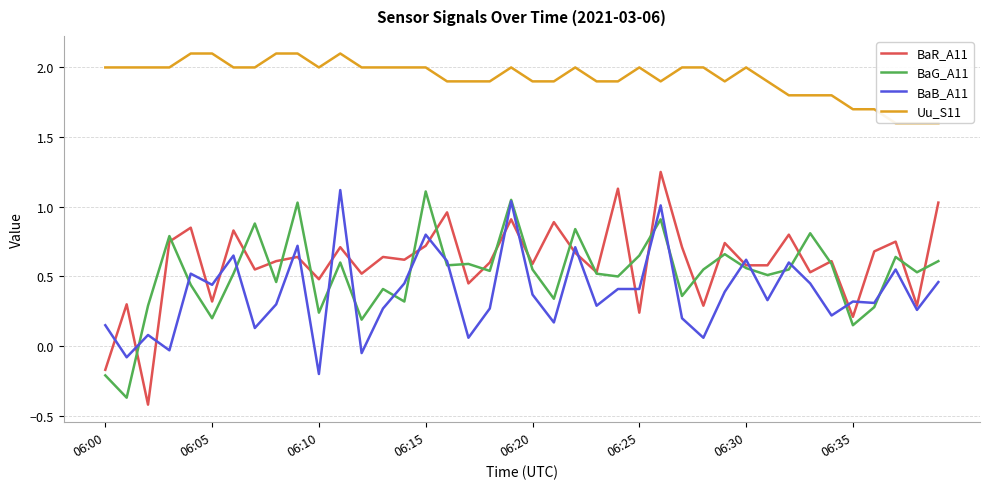

What is the greatest value displayed?

2.1